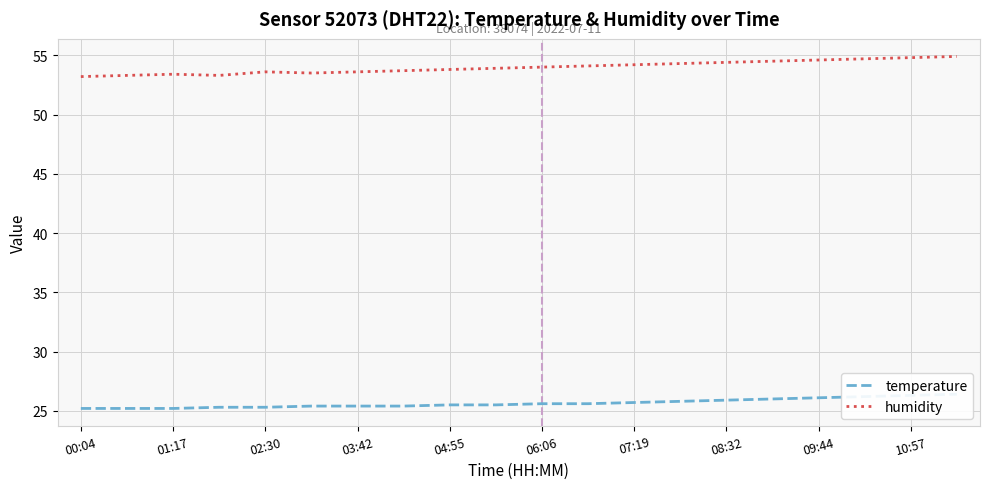

Is it true that humidity equals 34.0 at 10:57?

False